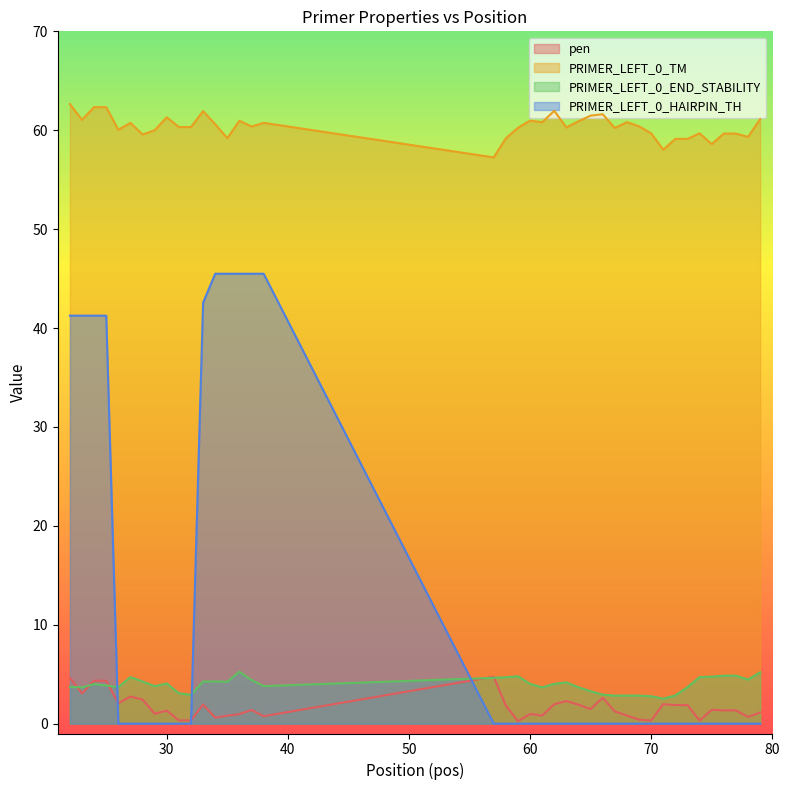

Reading left to right, transcribe all the data shown in this chart.

pen: 4.6	3.1	4.3	4.3	2.0	2.7	2.4	1.0	1.3	0.3	0.3	1.9	0.6	0.8	1.0	1.4	0.7	4.7	1.8	0.2	1.0	0.8	2.0	2.3	1.9	1.5	2.6	1.2	0.8	0.4	0.3	2.0	1.9	1.9	0.3	1.4	1.3	1.3	0.7	1.1
PRIMER_LEFT_0_TM: 62.6	61.1	62.3	62.3	60.0	60.7	59.6	60.0	61.3	60.3	60.3	61.9	60.6	59.2	61.0	60.4	60.7	57.3	59.2	60.2	61.0	60.8	62.0	60.3	60.9	61.5	61.6	60.2	60.8	60.4	59.7	58.0	59.1	59.1	59.7	58.6	59.7	59.7	59.3	61.1
PRIMER_LEFT_0_END_STABILITY: 3.7	3.7	4.0	3.9	3.7	4.7	4.3	3.8	4.1	3.1	2.9	4.3	4.3	4.2	5.2	4.4	3.8	4.6	4.7	4.8	4.0	3.7	4.0	4.2	3.7	3.3	2.9	2.8	2.8	2.8	2.8	2.5	2.9	3.7	4.7	4.8	4.8	4.8	4.5	5.2
PRIMER_LEFT_0_HAIRPIN_TH: 41.2	41.2	41.2	41.2	0.0	0.0	0.0	0.0	0.0	0.0	0.0	42.6	45.5	45.5	45.5	45.5	45.5	0.0	0.0	0.0	0.0	0.0	0.0	0.0	0.0	0.0	0.0	0.0	0.0	0.0	0.0	0.0	0.0	0.0	0.0	0.0	0.0	0.0	0.0	0.0